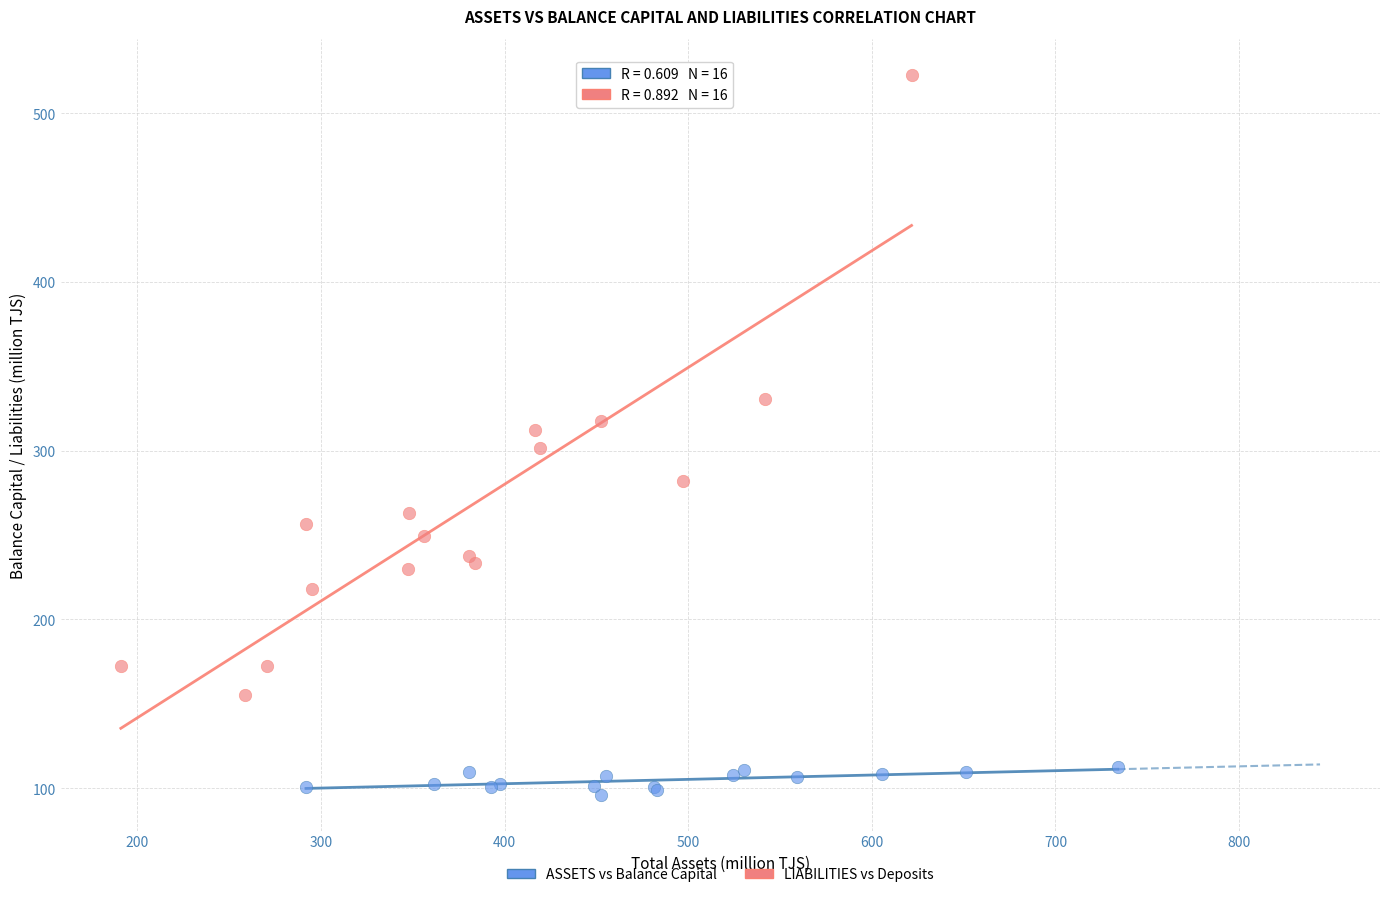

What are all the series names shown in the legend?

ASSETS vs Balance Capital, LIABILITIES vs Deposits